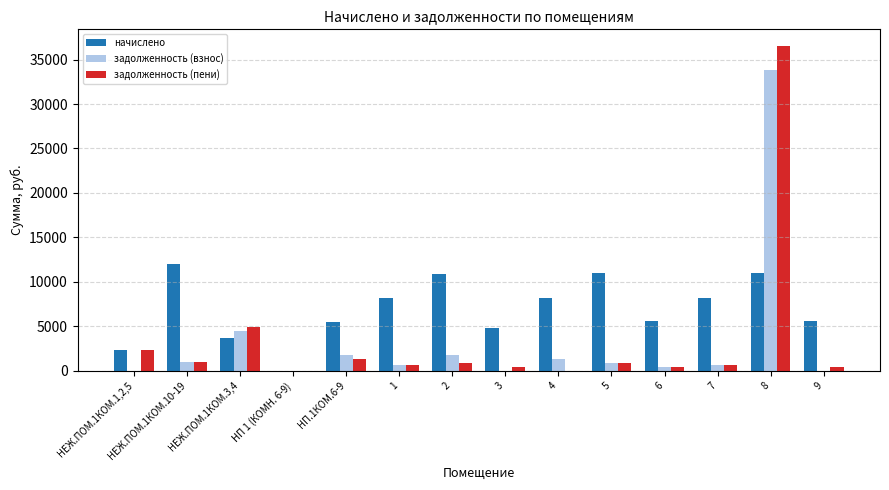

True or false: начислено has a value of 8138.3 at 4.

True